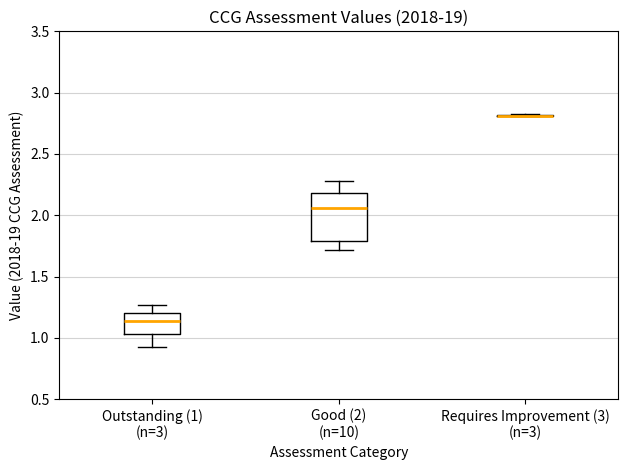

Reading left to right, read every box against the y-axis: the position of its median line, the range the box covers, and the ends of its whiskers. The values are not printed on the chart, so give them approximately, as read against the axis.

Outstanding (1) (n=3): median 1.15, box 1.05 to 1.20, whiskers 0.90 to 1.25
Good (2) (n=10): median 2.05, box 1.80 to 2.20, whiskers 1.70 to 2.30
Requires Improvement (3) (n=3): box collapsed to a line at 2.80, whiskers 2.80 to 2.85